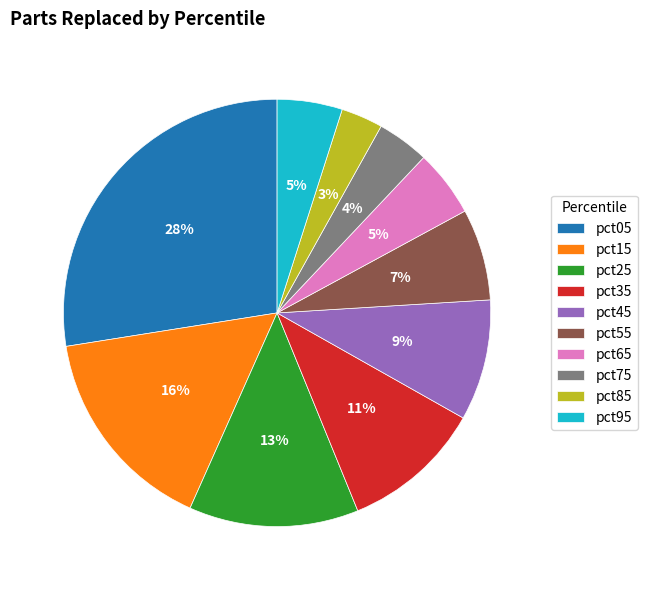

To the nearest percent, what is the difference between the pct05 and pct55 slice percentages?

21%